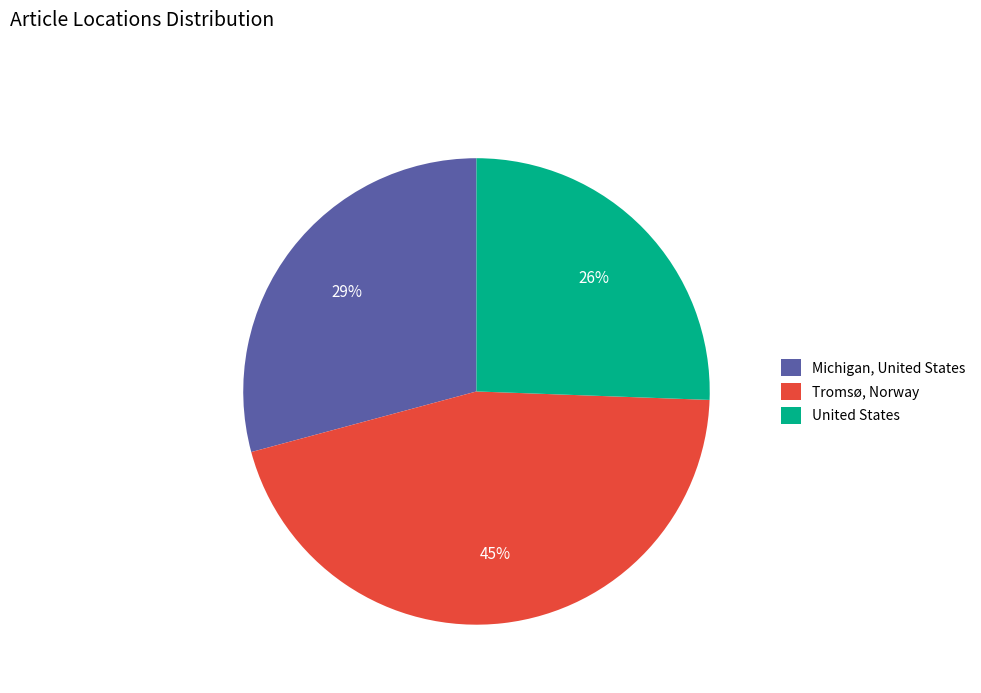

Is it true that Tromsø, Norway is 45% of the pie?

True